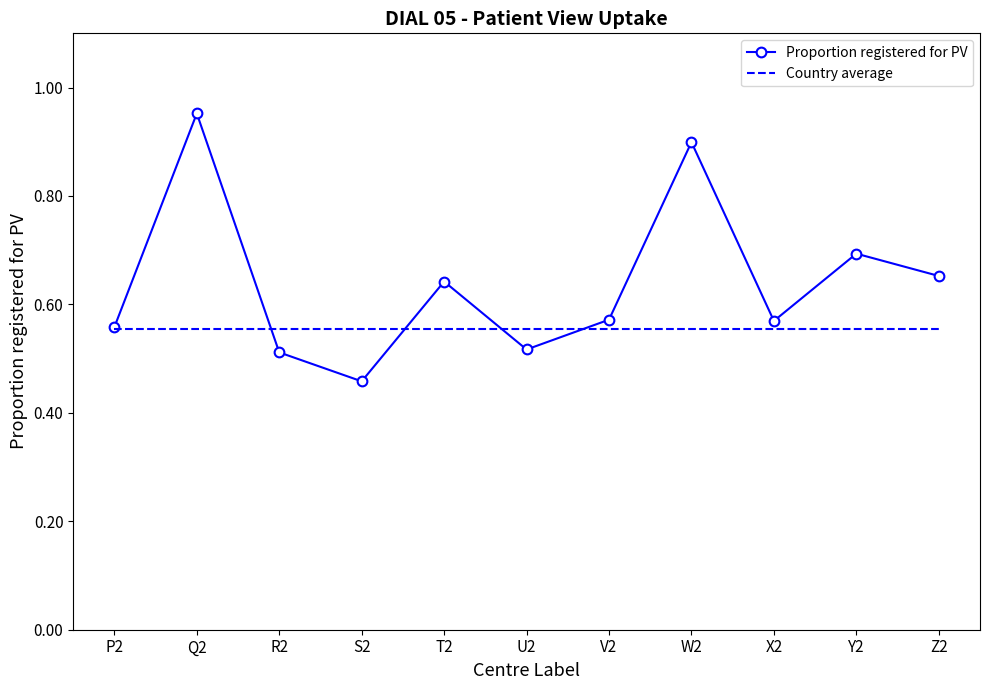

Which series has the largest total across all categories?

Proportion registered for PV